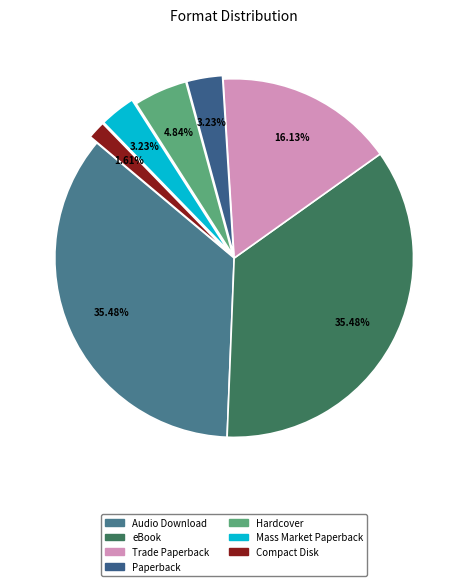

To the nearest percent, what is the difference between the largest and smallest slice percentages?

34%